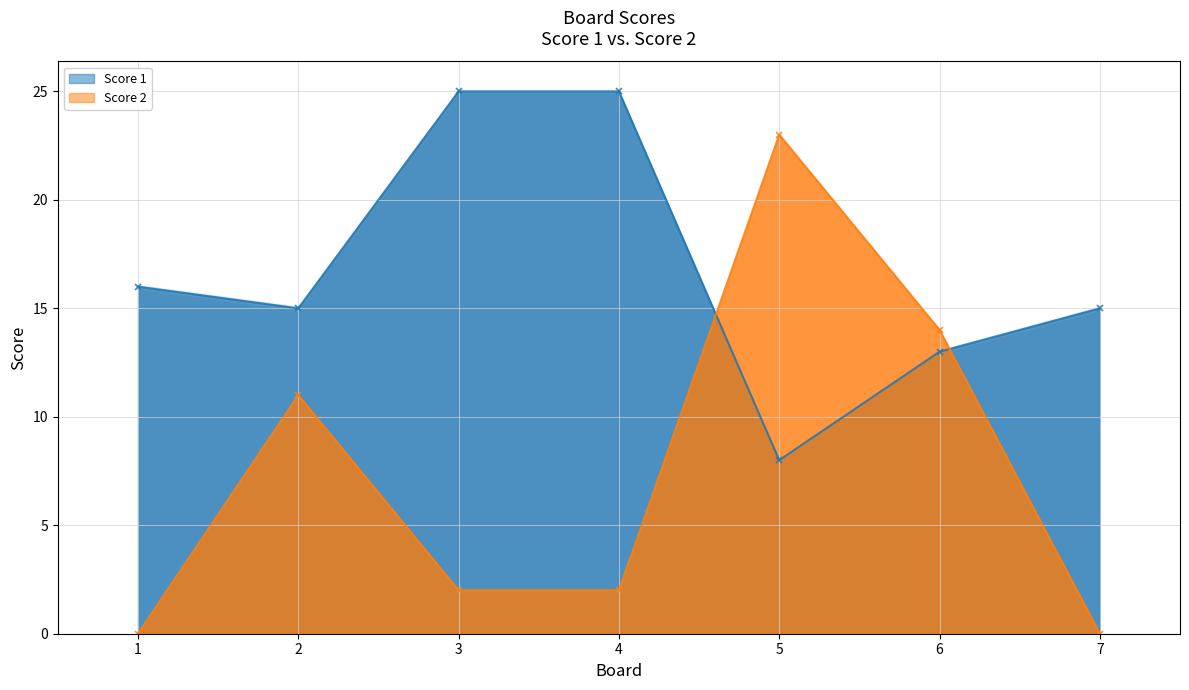

List the series in order of their overall mean, lowest first.

Score 2, Score 1